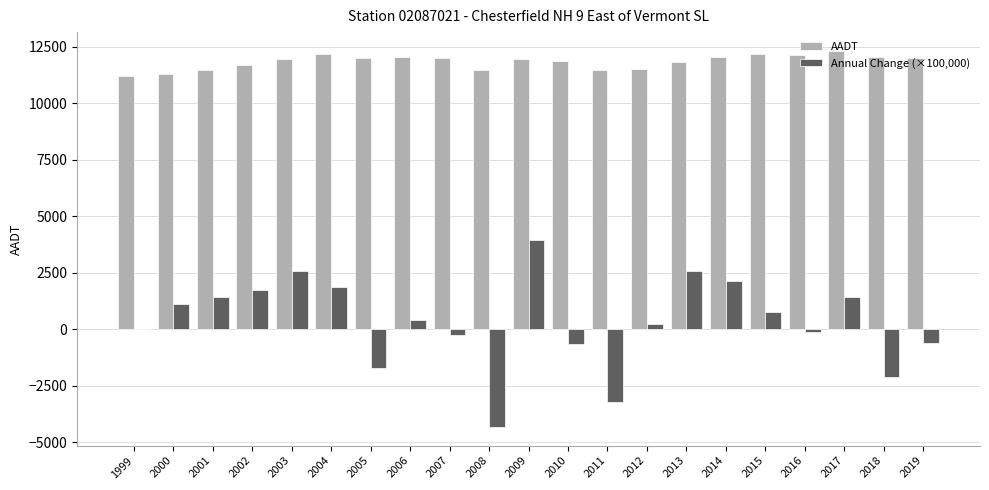

The value of AADT at 1999 is 19680.6. True or false?

False